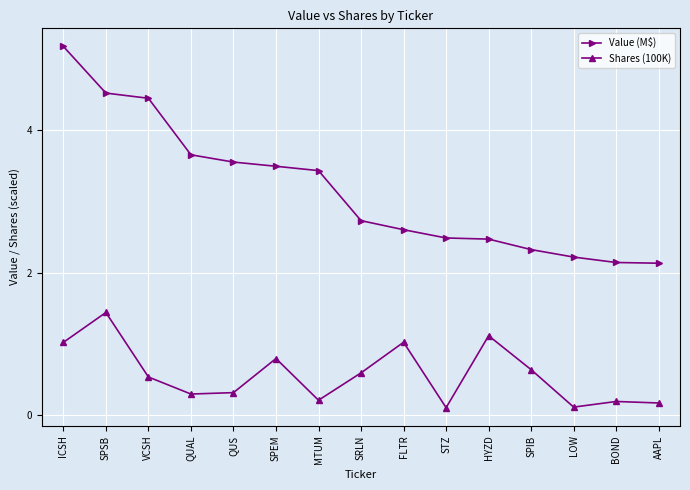

Between SRLN and LOW, which series saw the biggest shift?

Value (M$)